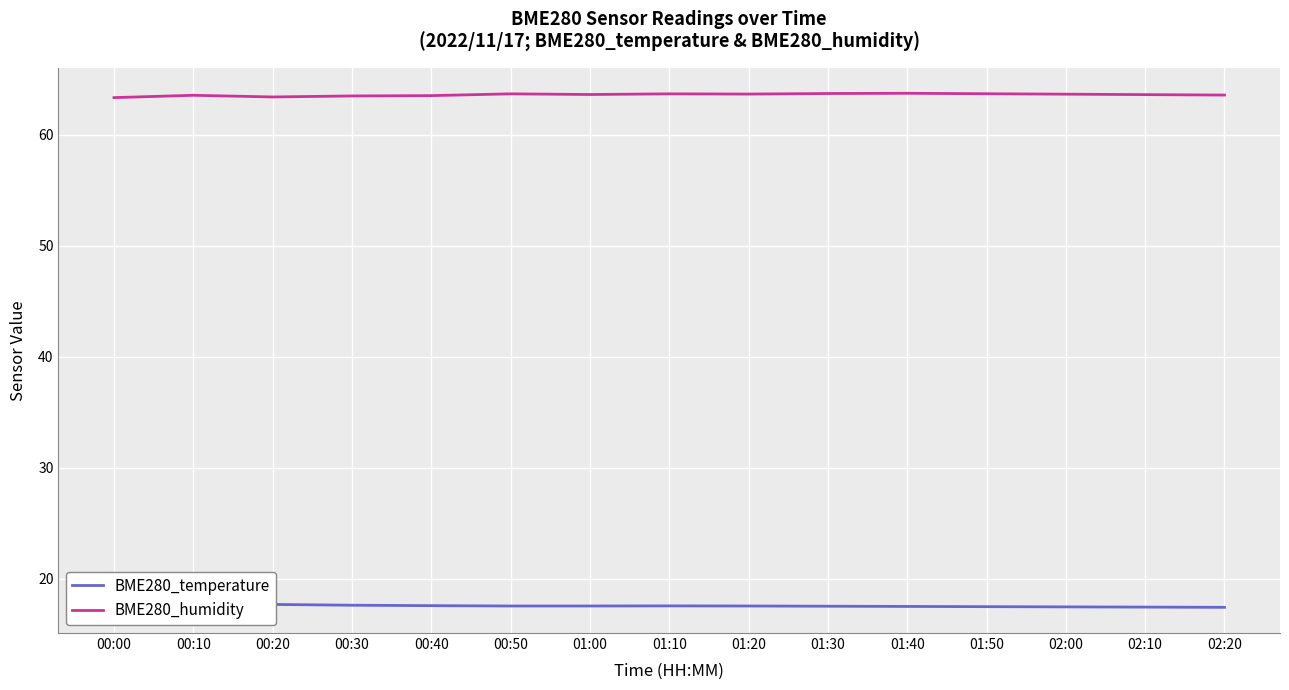

What is the value of the BME280_temperature point at the 8th from the left?

17.6